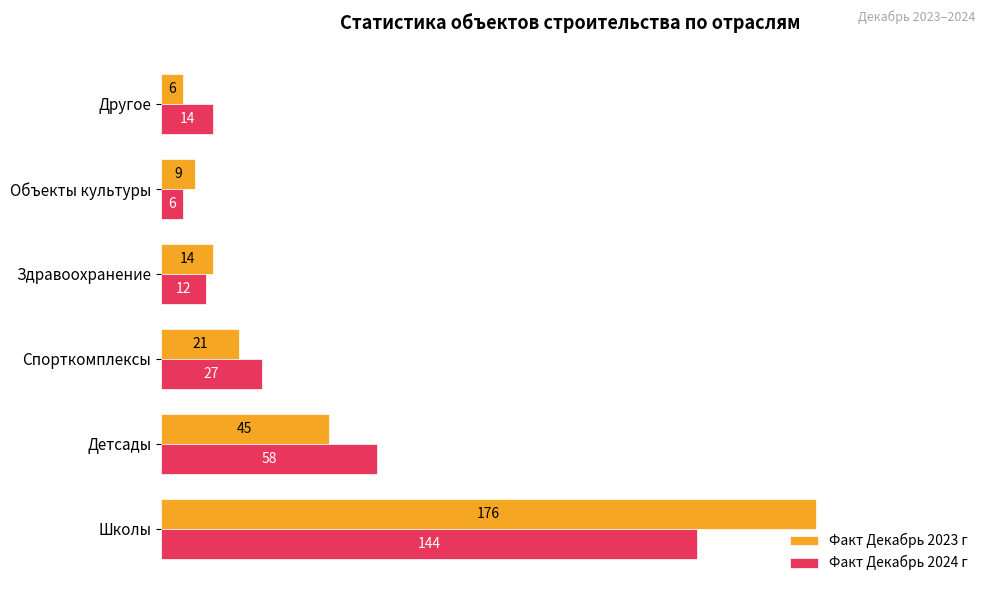

Rank the series at Школы from lowest to highest value.

Факт Декабрь 2024 г, Факт Декабрь 2023 г